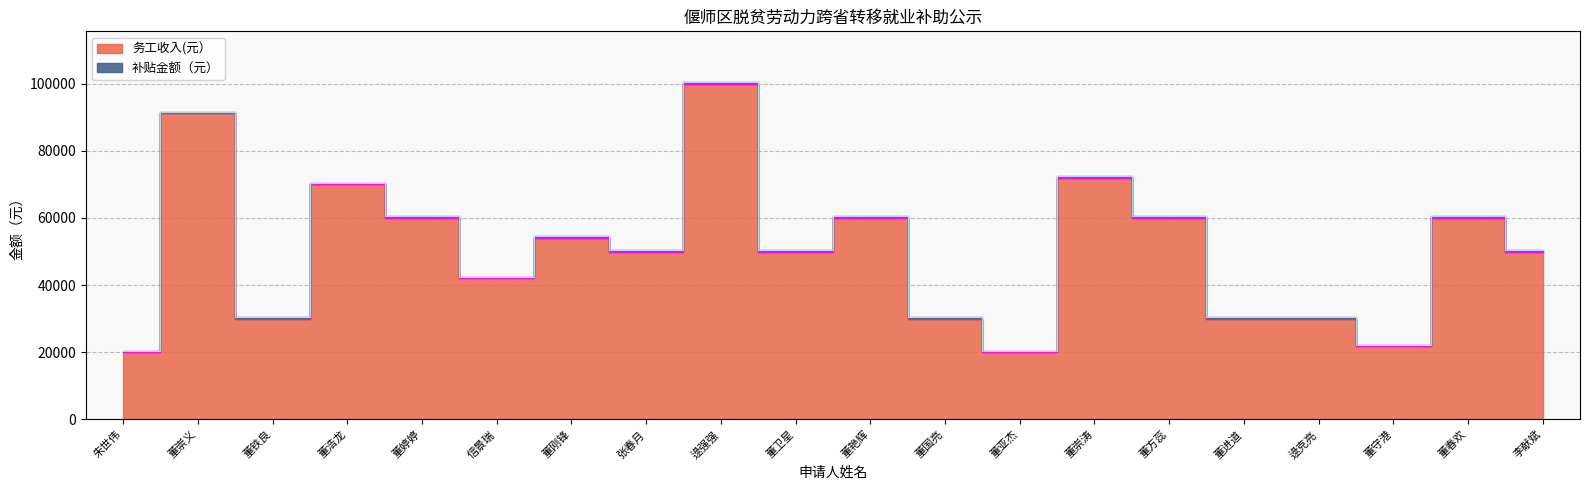

What position from the right is 李献斌?

1